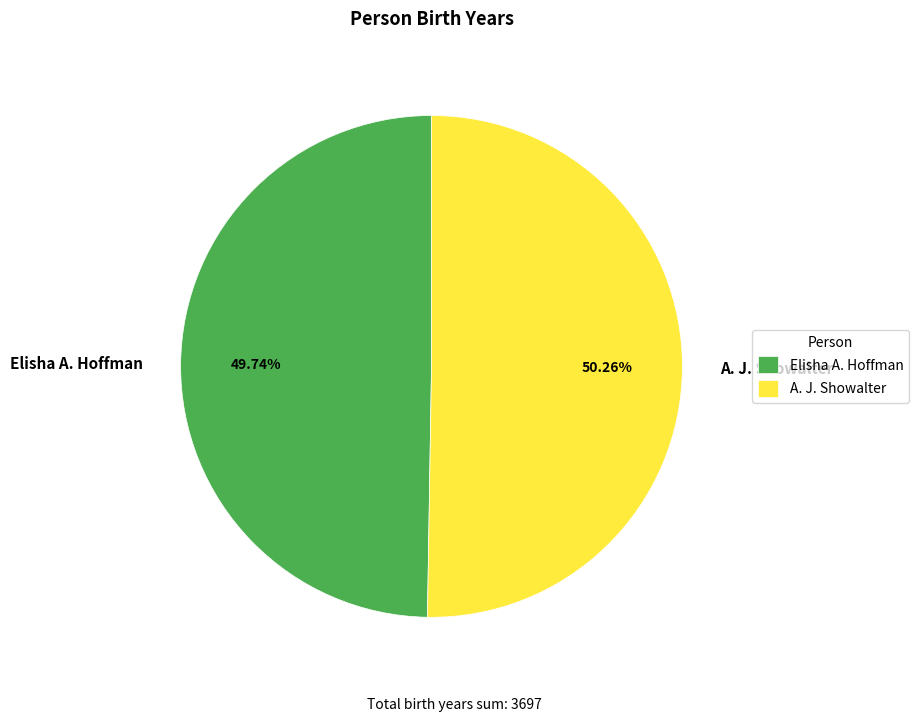

How many slices are in this pie chart?

2